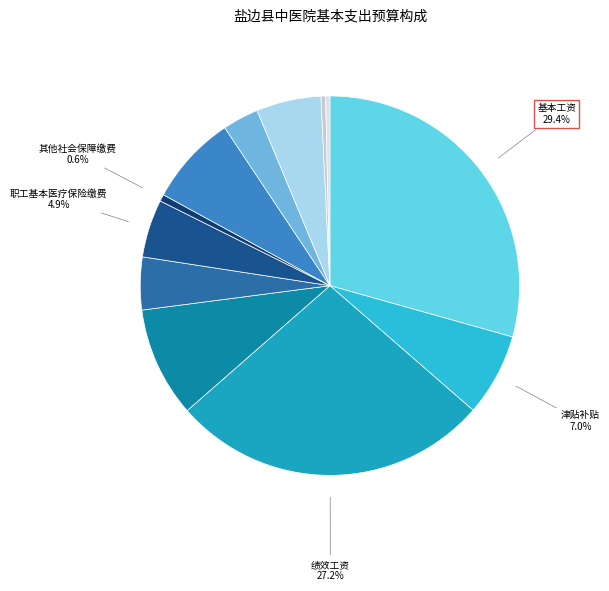

How many segments does this pie chart have?

12